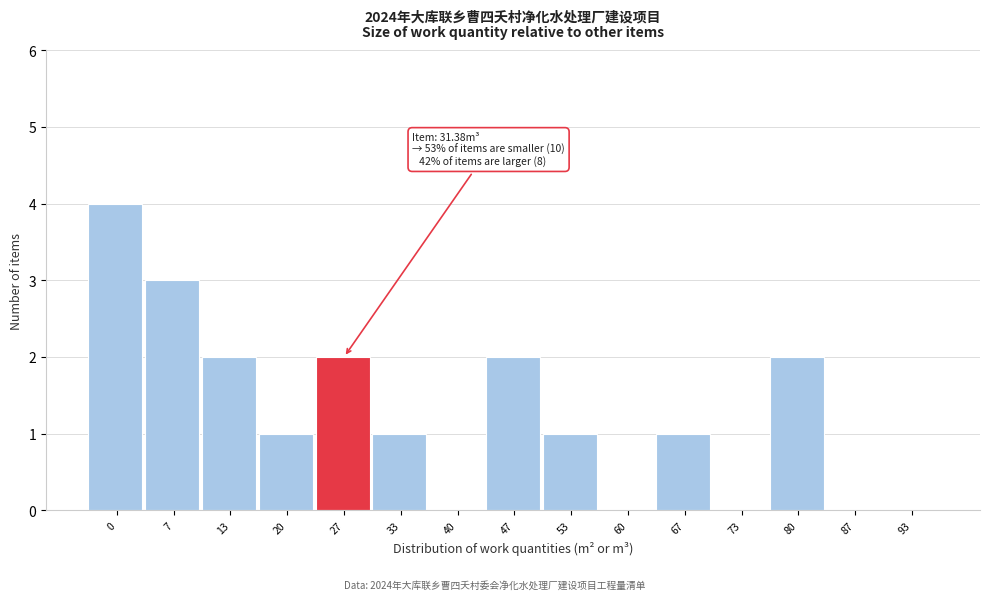

Reading right to left, transcribe all the data shown in this chart.

93=0	87=0	80=2	73=0	67=1	60=0	53=1	47=2	40=0	33=1	27=2	20=1	13=2	7=3	0=4